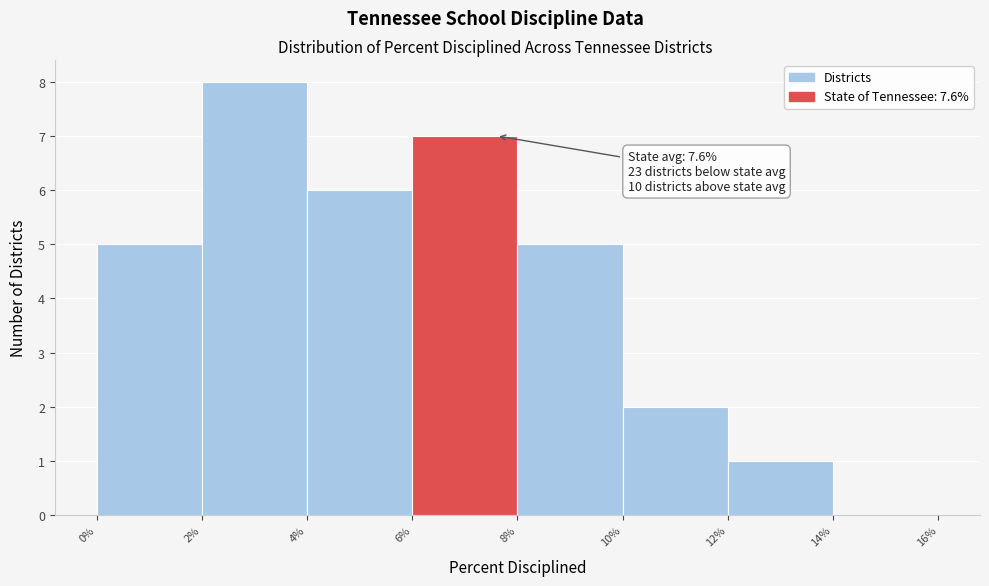

Over which range of the x-axis is the bar tallest?

2% to 4%